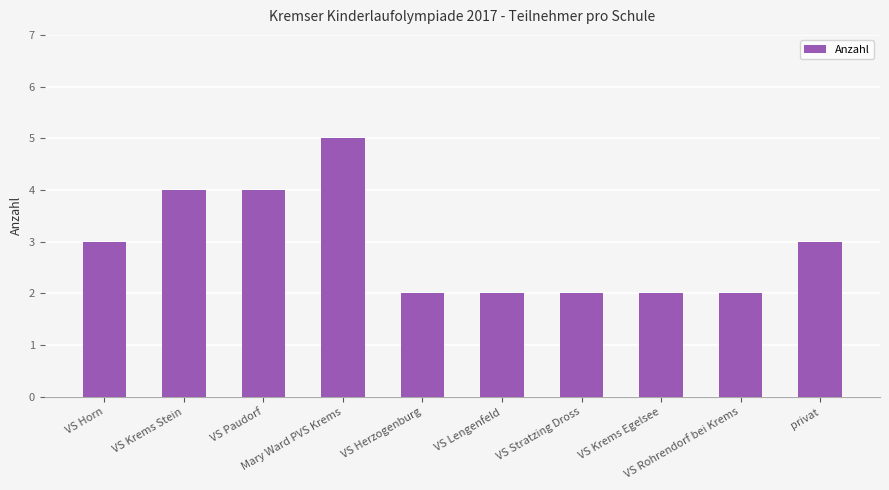

What is the label of the 8th bar from the left?

VS Krems Egelsee